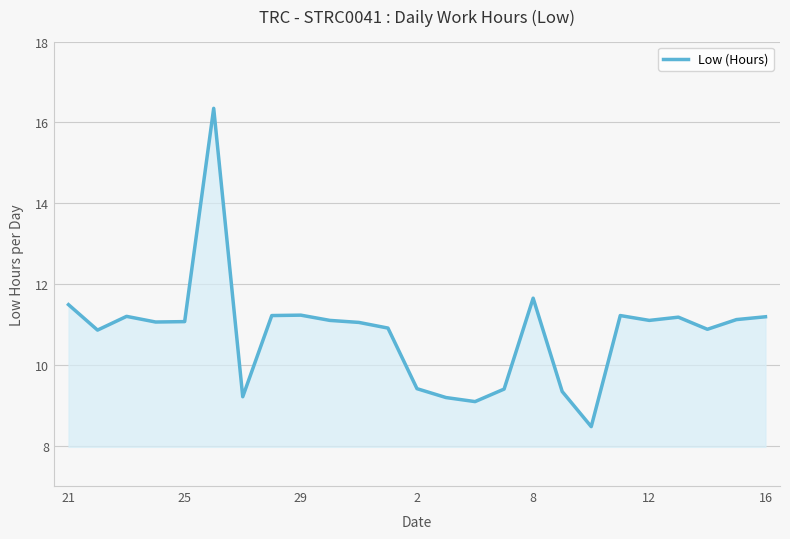

What is the minimum value shown in the chart?

8.5